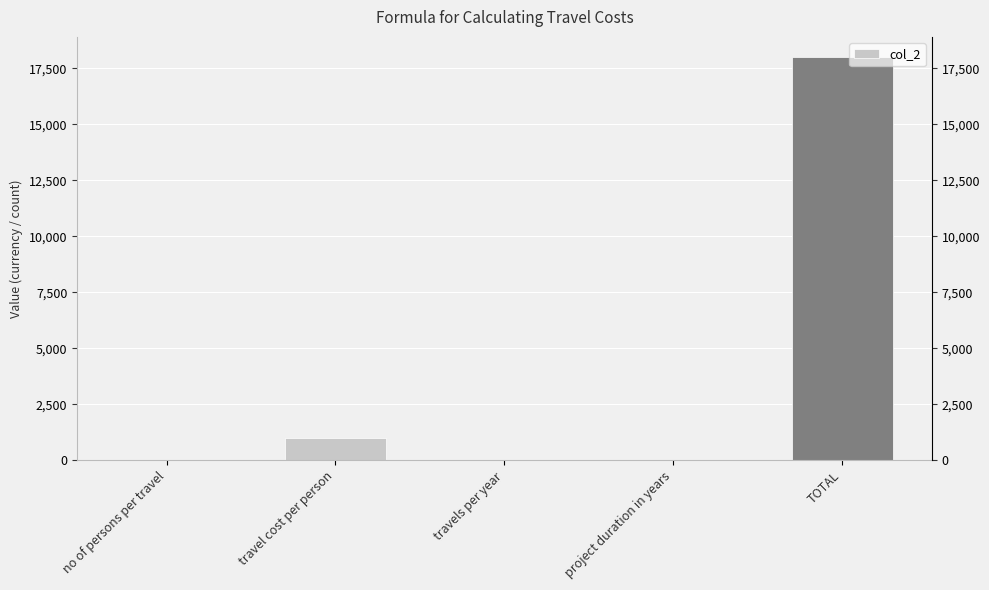

Which label corresponds to the smallest value in the chart?

no of persons per travel